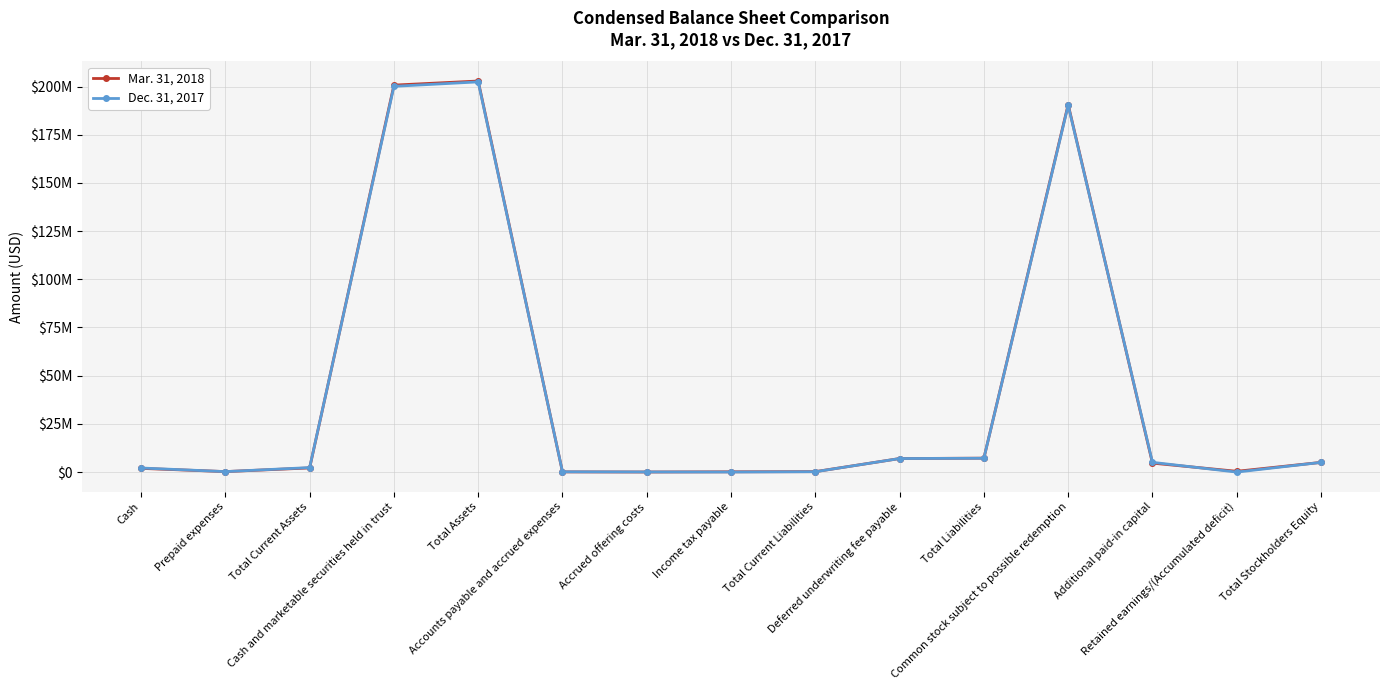

What is the difference between the maximum and minimum values in the Mar. 31, 2018 series?

202864929